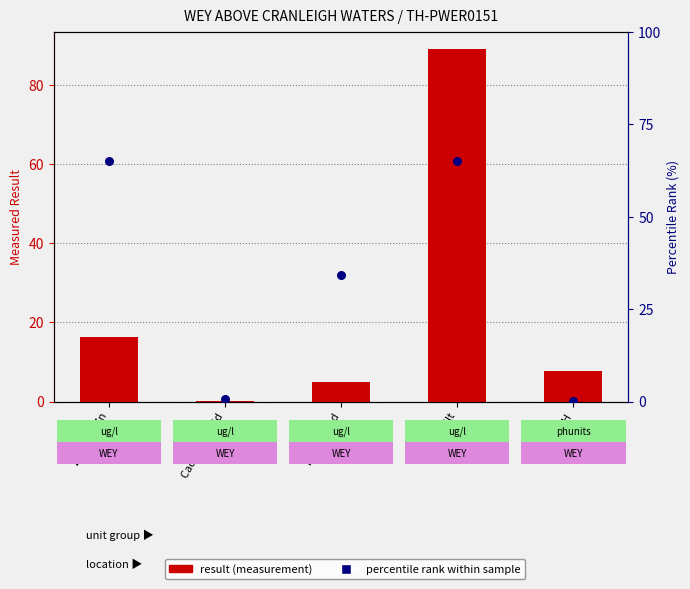

Which series reaches the minimum Y coordinate?

percentile rank within sample